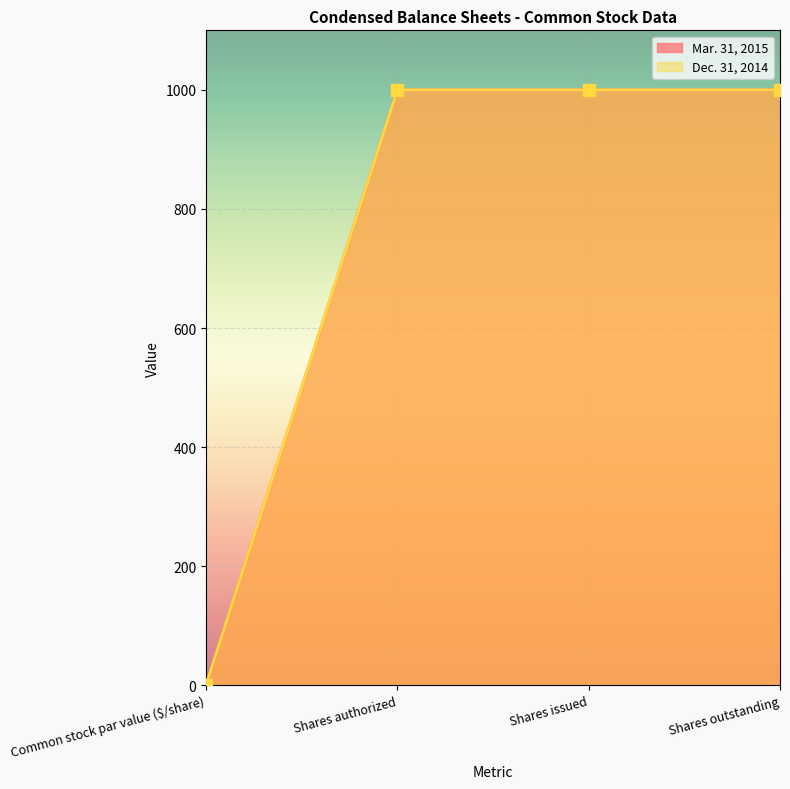

True or false: Mar. 31, 2015 and Dec. 31, 2014 cross at least once.

False